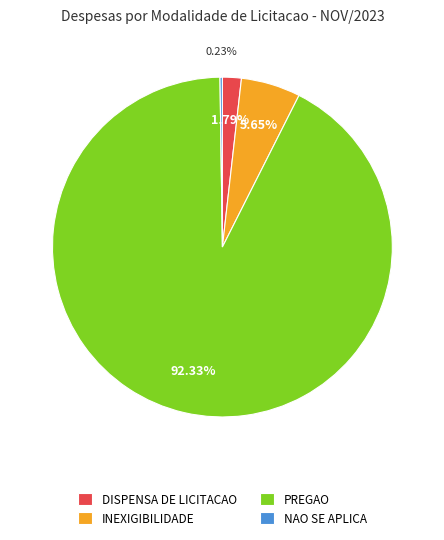

Do DISPENSA DE LICITACAO and PREGAO together represent more than half of the pie?

Yes